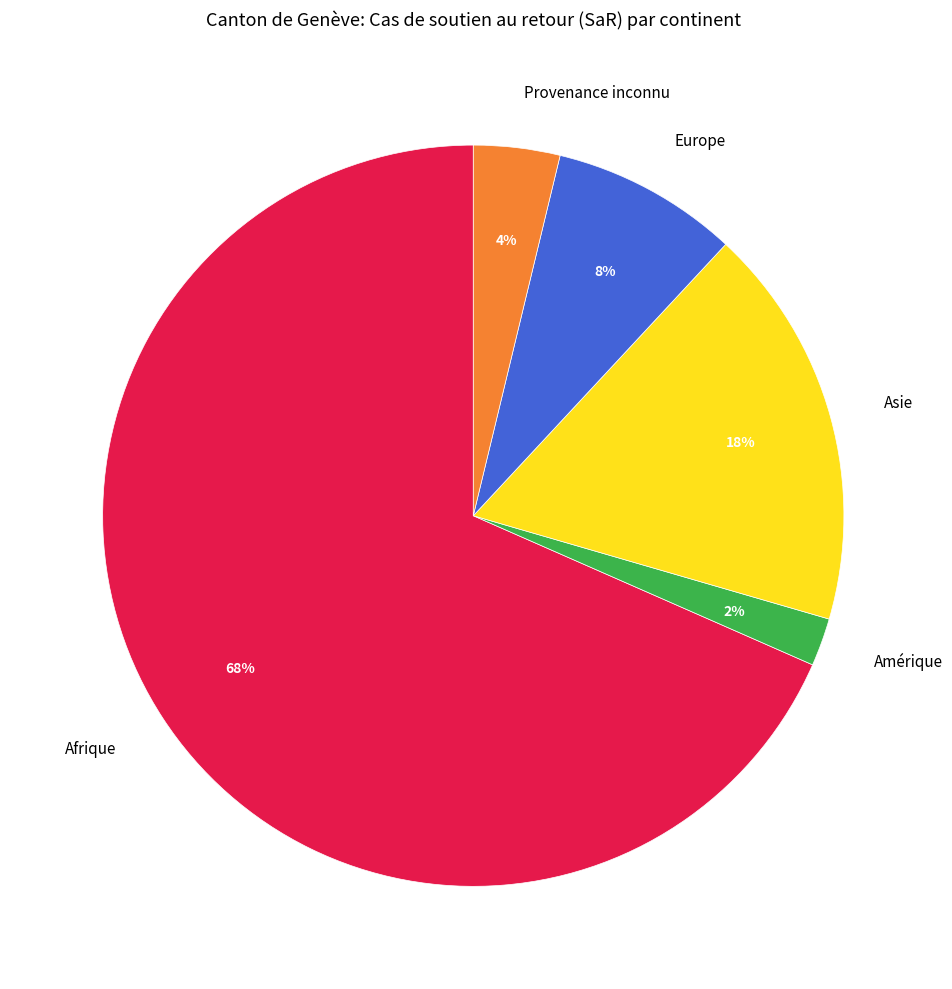

What is the majority slice?

Afrique